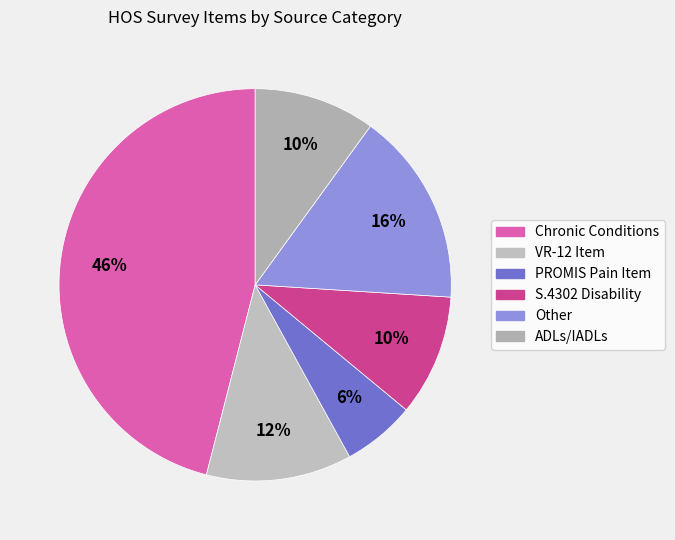

To the nearest percent, what is the difference between the largest and smallest slice percentages?

40%